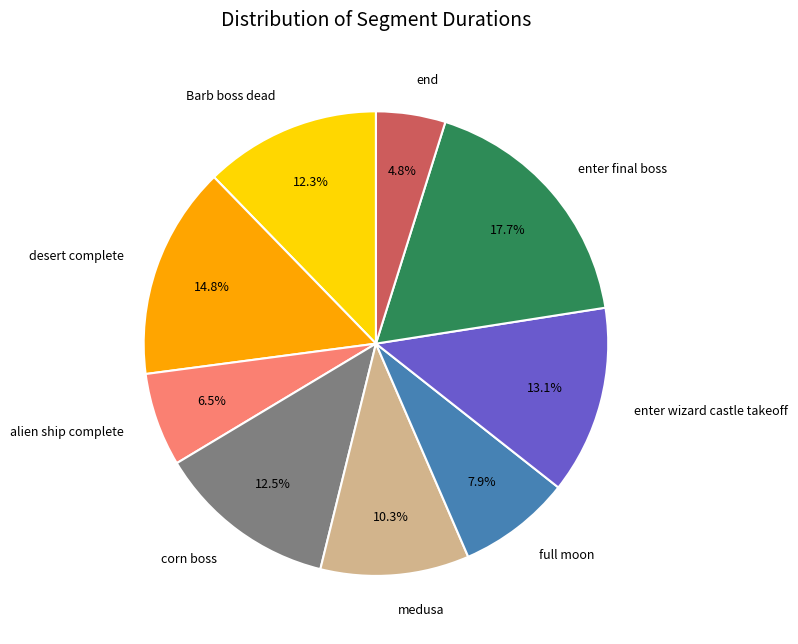

Does any single category account for the majority?

No